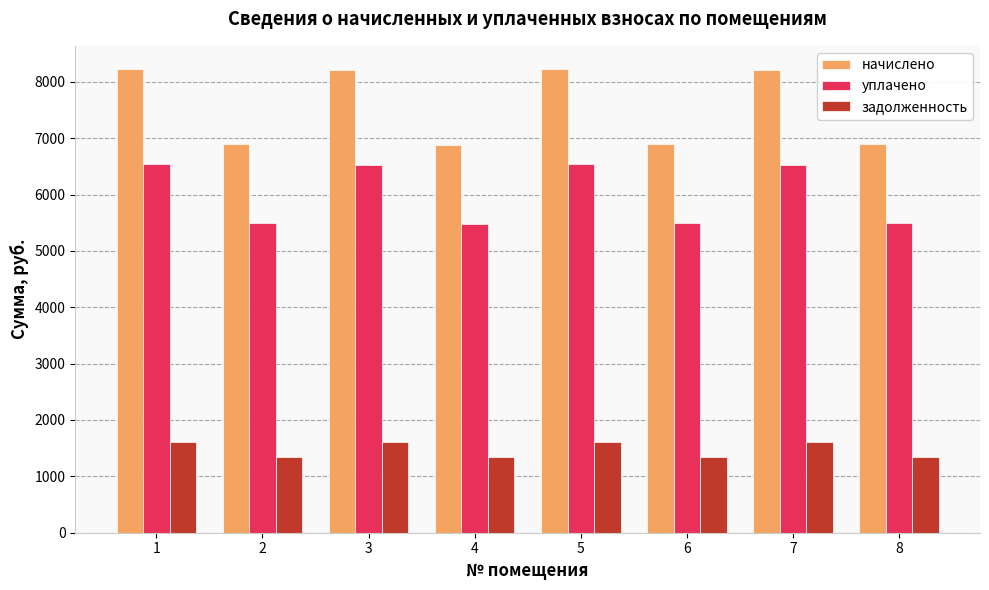

What is the lowest value of the задолженность series?

1344.5